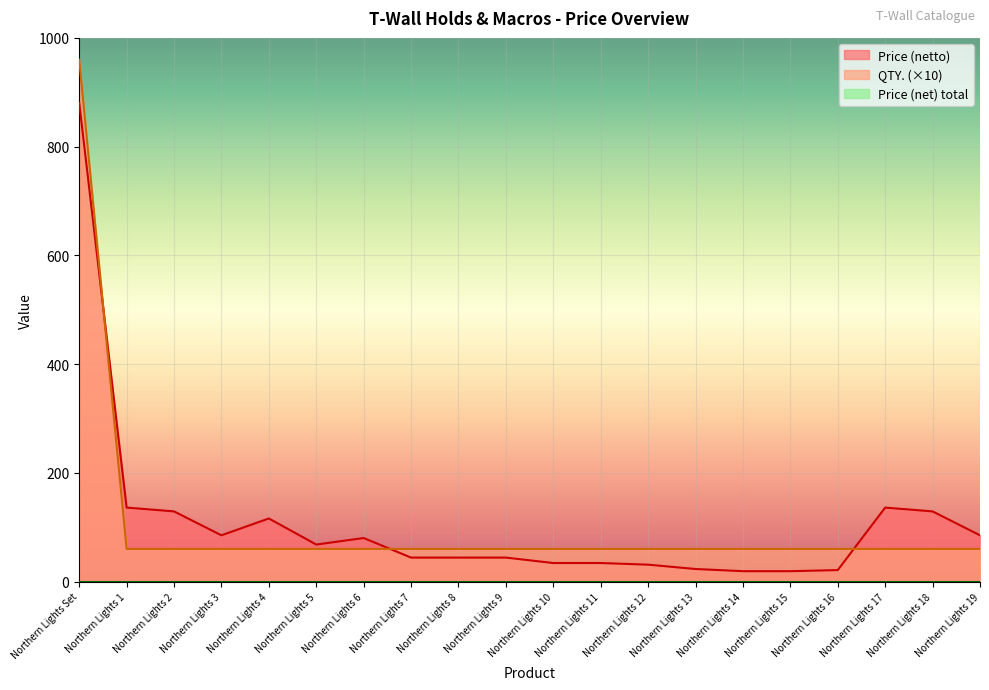

What is the label of the 12th point from the right?

Northern Lights 8